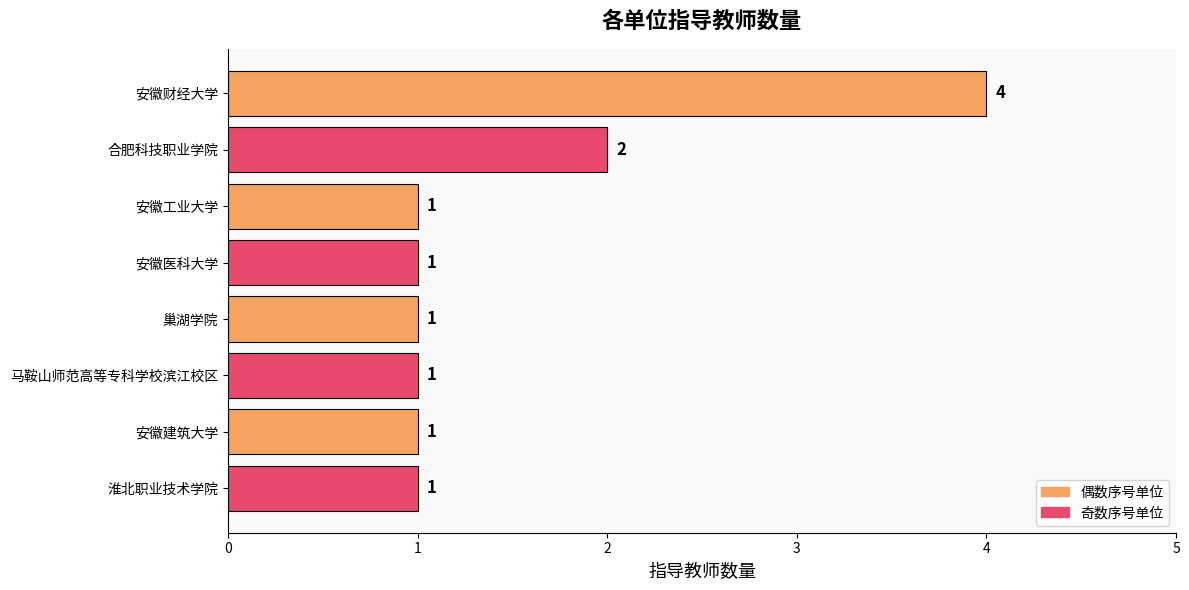

Where is the data nearest to the value 2?

合肥科技职业学院